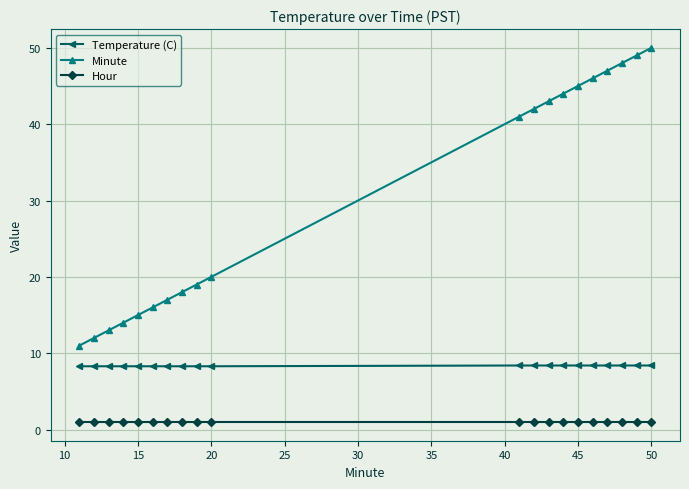

What is the average value of the Minute series?

30.5